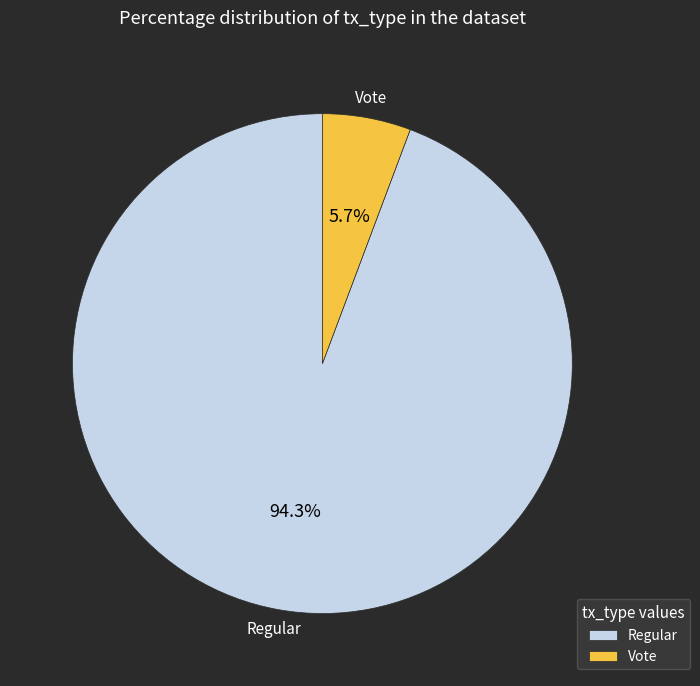

What is the majority slice?

Regular